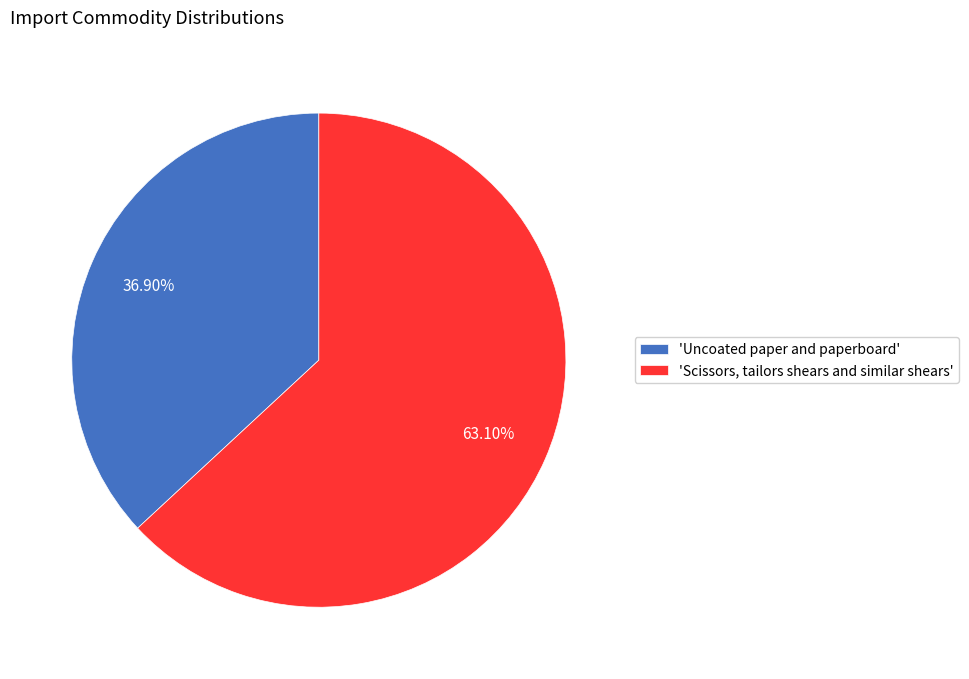

Does any single category account for the majority?

Yes